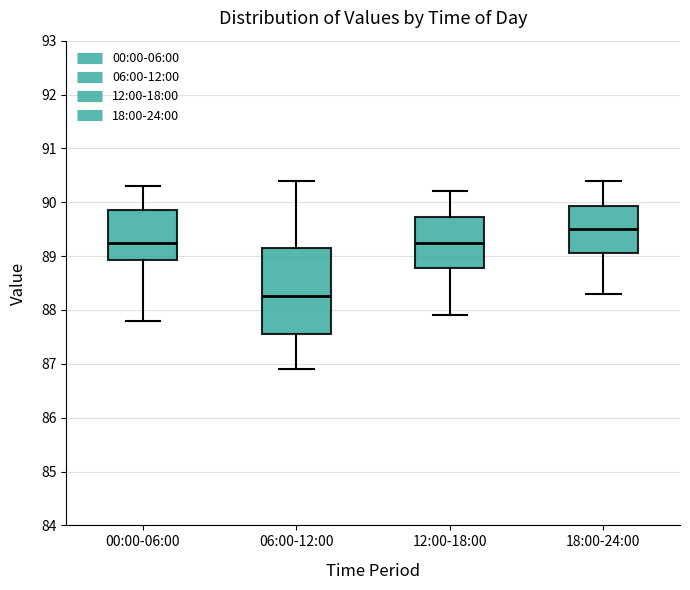

Comparing the boxes themselves (not the whiskers), which one is the tallest?

06:00-12:00